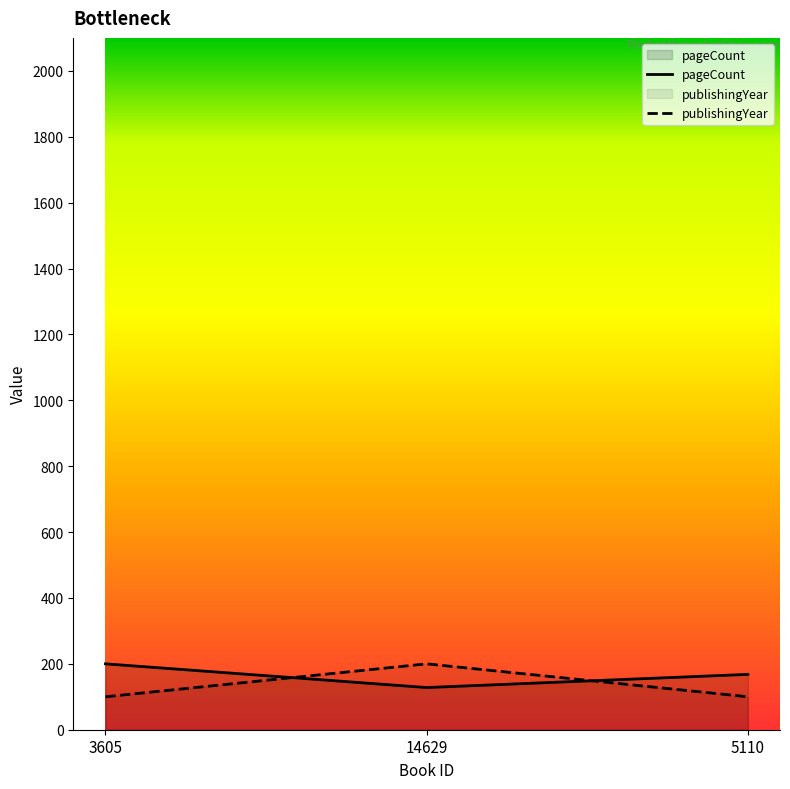

Between 14629 and 5110, which series saw the biggest shift?

publishingYear